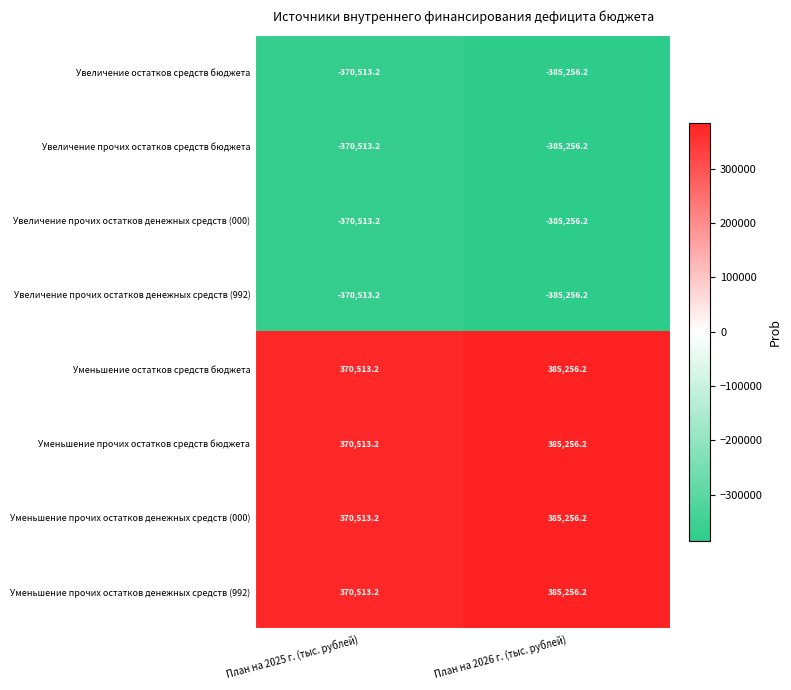

What is the difference between the maximum and minimum values in the Увеличение остатков средств бюджета series?

14743.0